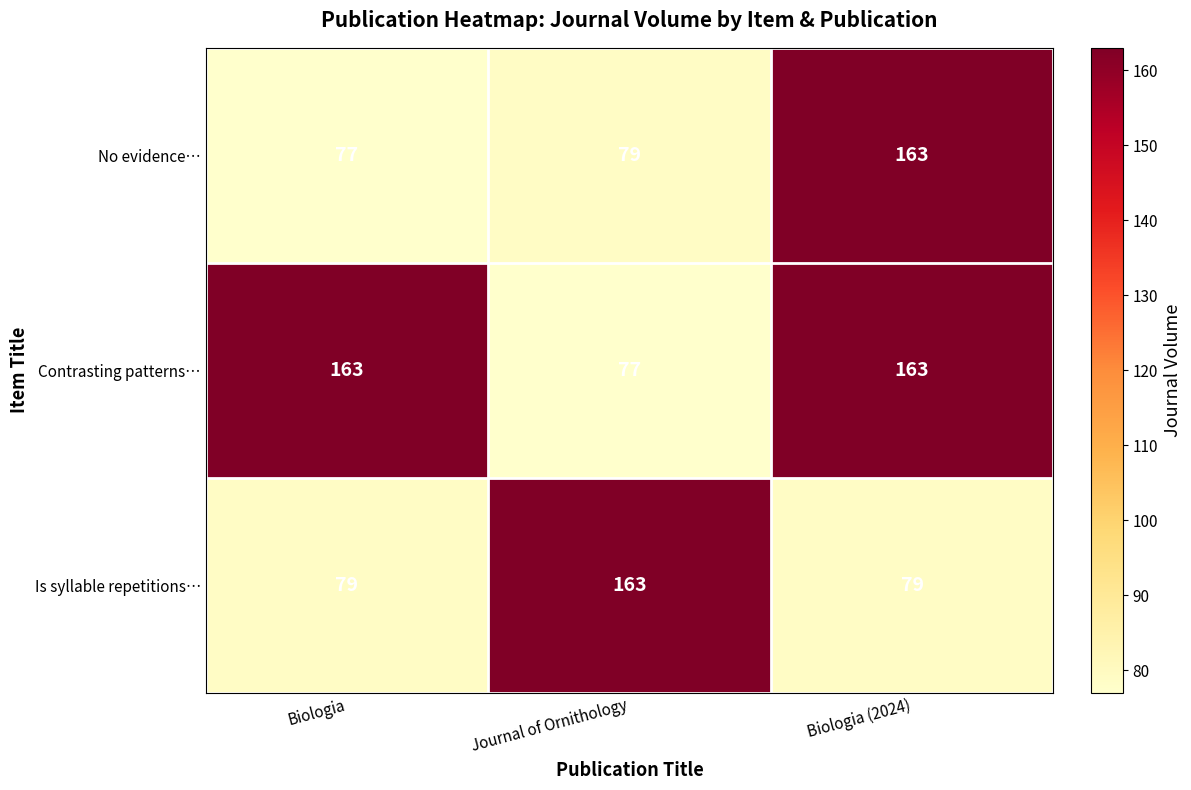

What value does the Contrasting patterns… series have at Journal of Ornithology, to the nearest 10?

80